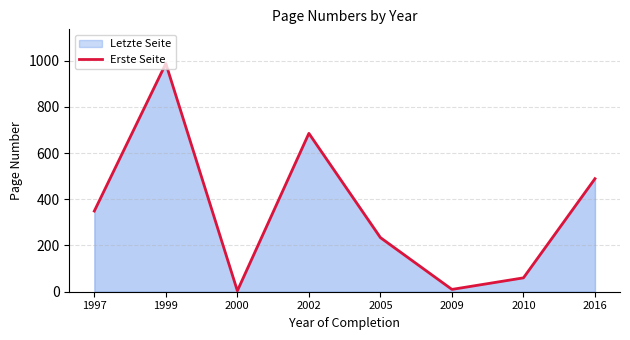

Reading left to right, what are all the values shown in this chart?

1997=349	1999=987	2000=4	2002=685	2005=234	2009=10	2010=60	2016=489